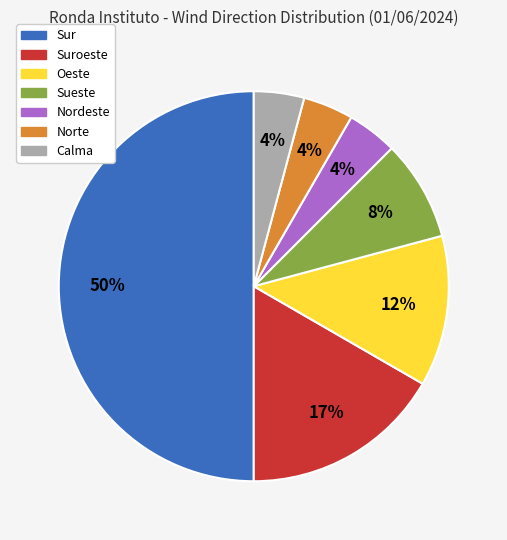

Count the number of slices in the pie.

7